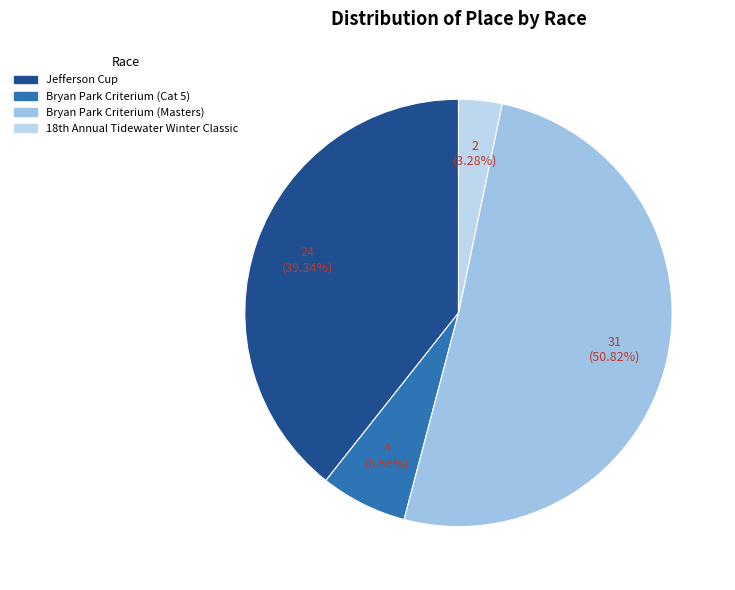

How many slices are in this pie chart?

4